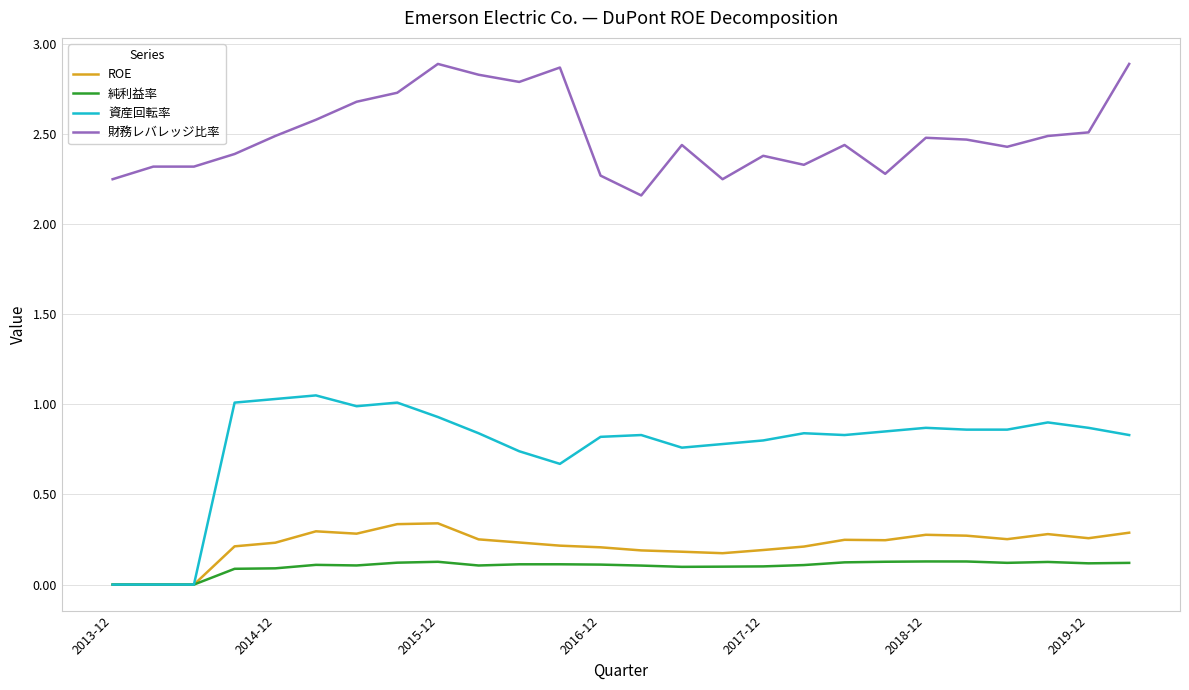

Which series has the widest spread of values?

資産回転率